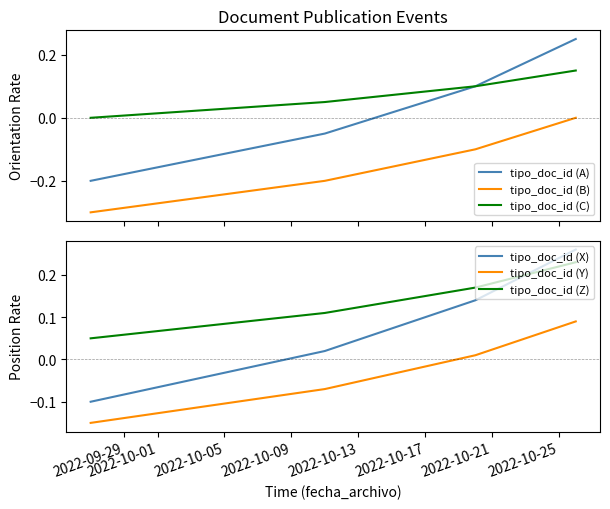

How many times do tipo_doc_id (C) and tipo_doc_id (X) cross each other?

1